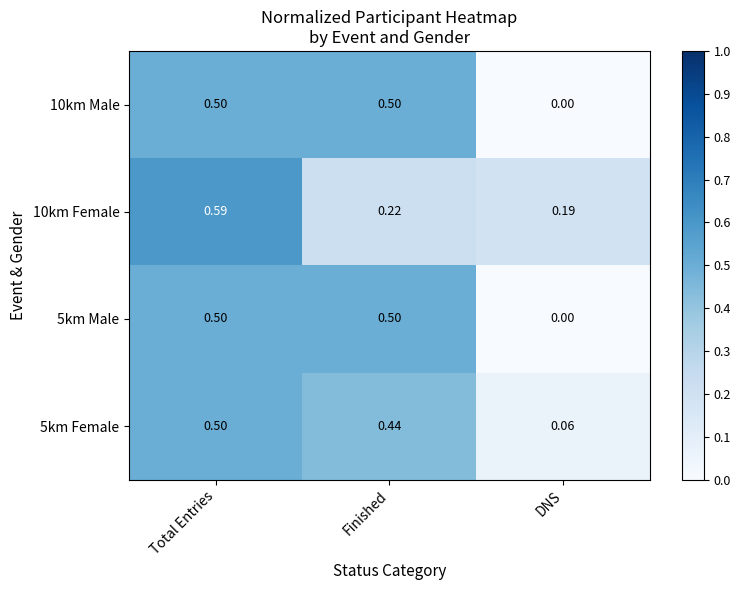

At which label is 5km Male closest to 0?

DNS